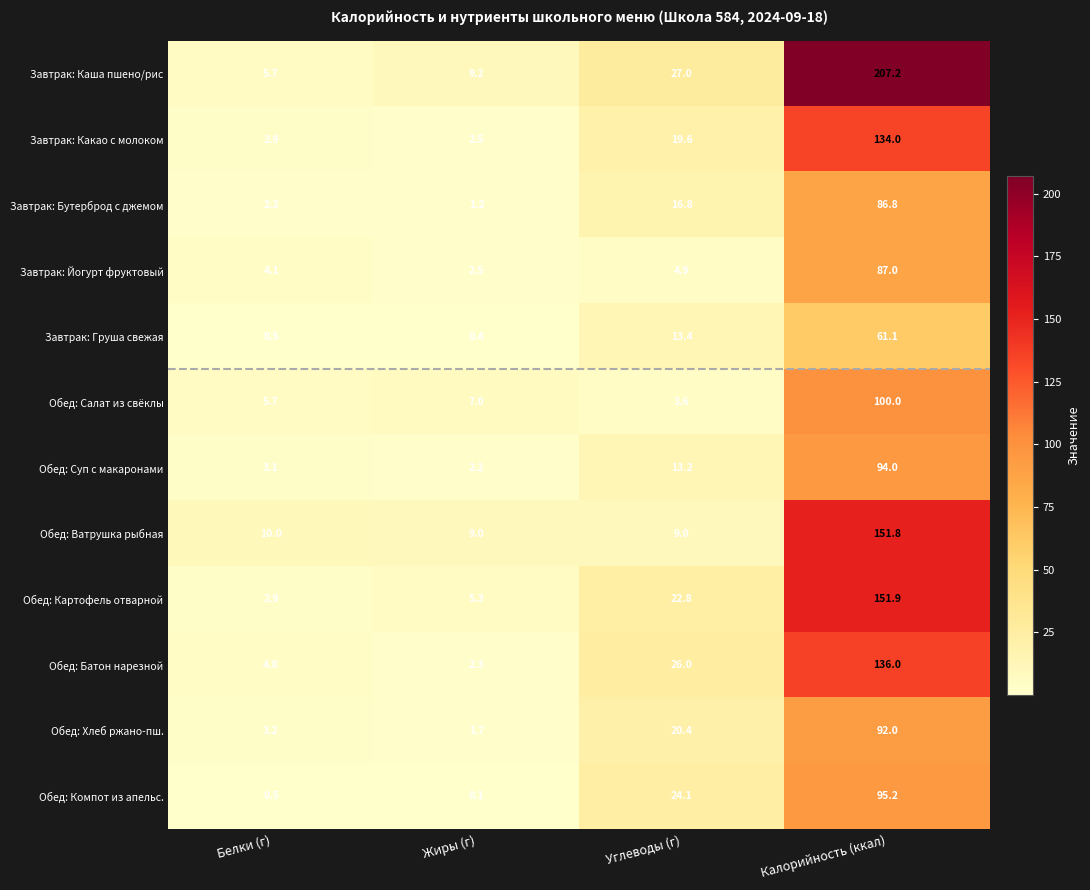

Rank the series by their maximum value, from lowest to highest.

Завтрак: Груша свежая, Завтрак: Бутерброд с джемом, Завтрак: Йогурт фруктовый, Обед: Хлеб ржано-пш., Обед: Суп с макаронами, Обед: Компот из апельс., Обед: Салат из свёклы, Завтрак: Какао с молоком, Обед: Батон нарезной, Обед: Ватрушка рыбная, Обед: Картофель отварной, Завтрак: Каша пшено/рис